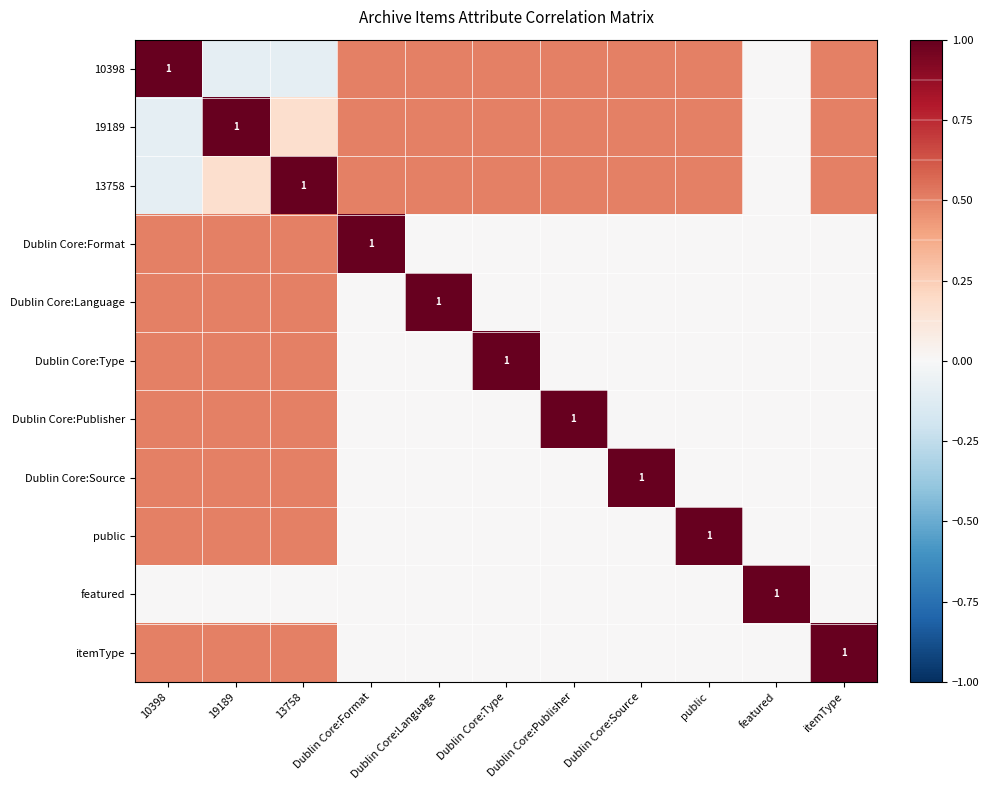

Which series has the widest spread of values?

10398